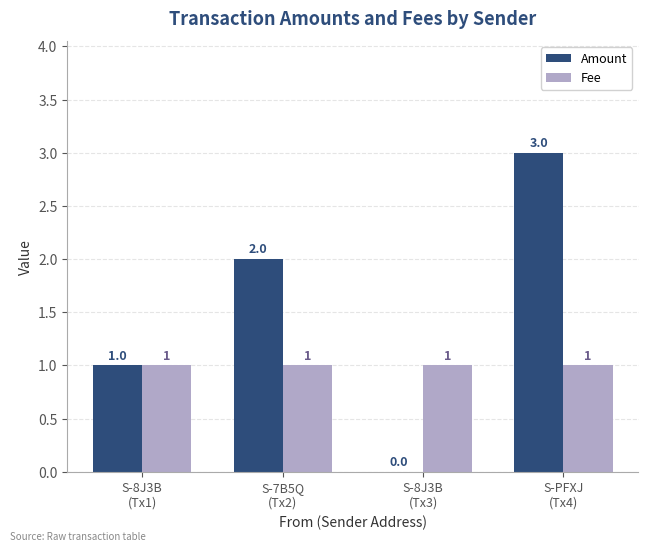

What is the highest value of the Amount series?

3.0